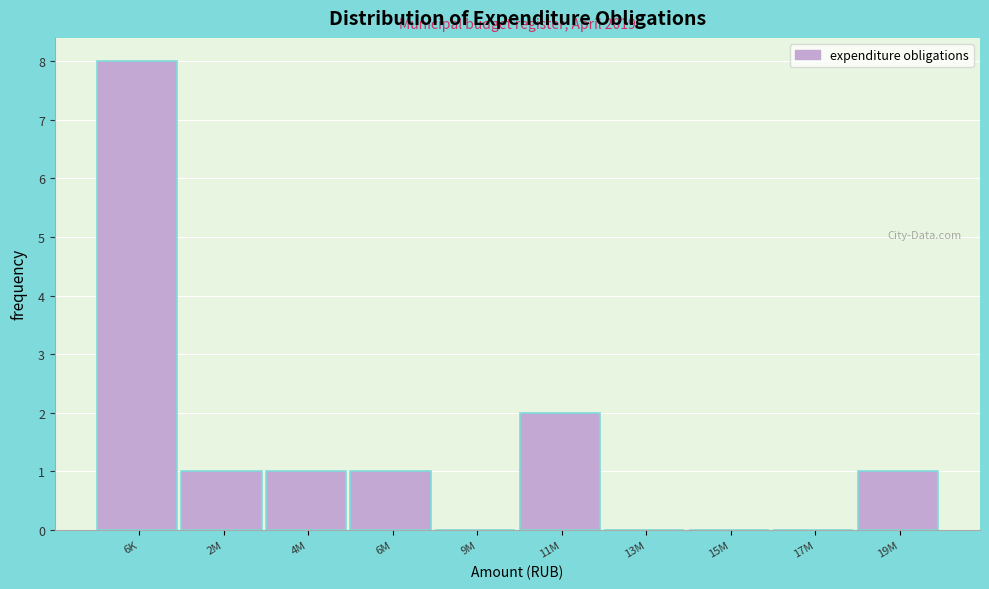

Reading right to left, extract all data points from this chart.

19M=1	17M=0	15M=0	13M=0	11M=2	9M=0	6M=1	4M=1	2M=1	6K=8